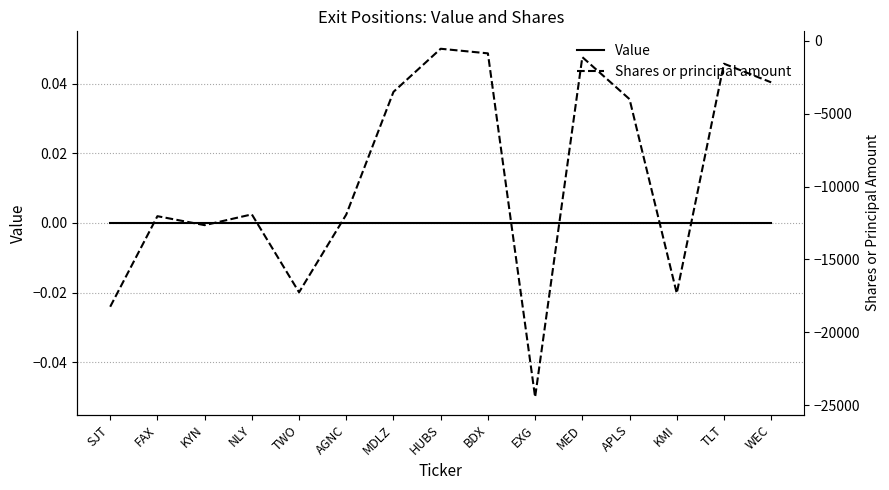

The Value series shows 0 at BDX. True or false?

True